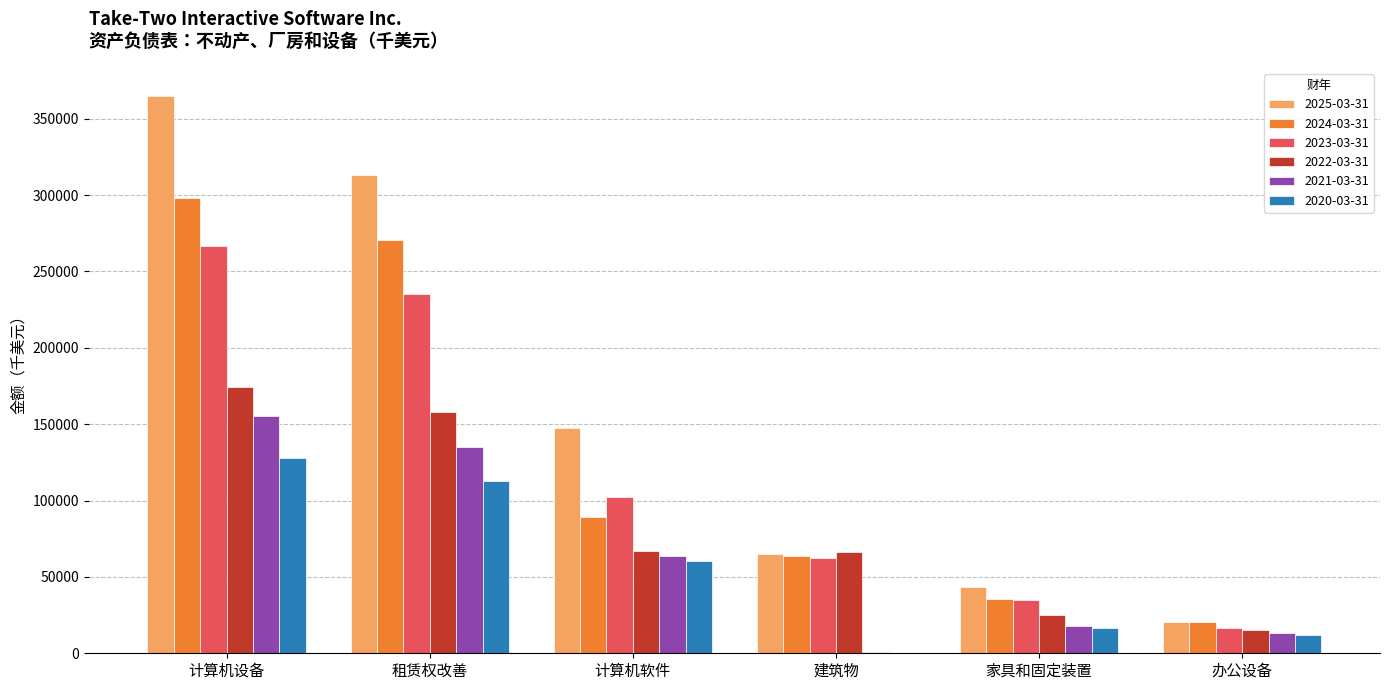

What is the total value across all series at 家具和固定装置?

173589